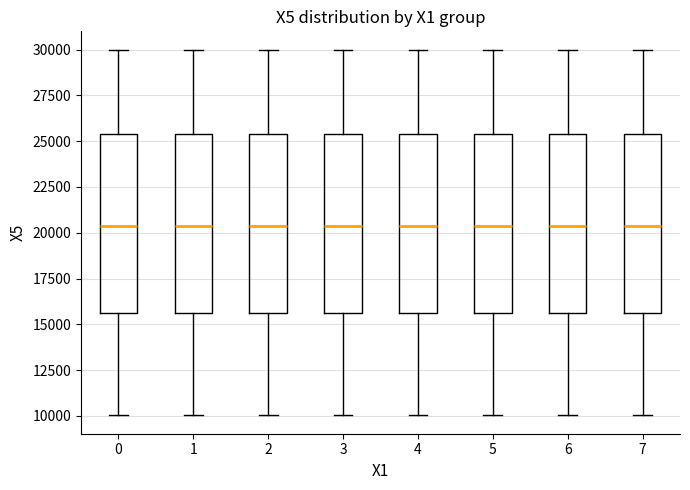

Where does the median line of the box at x = 5 sit on the y-axis? The values are not printed on the chart, so give them approximately, as read against the axis.

20500